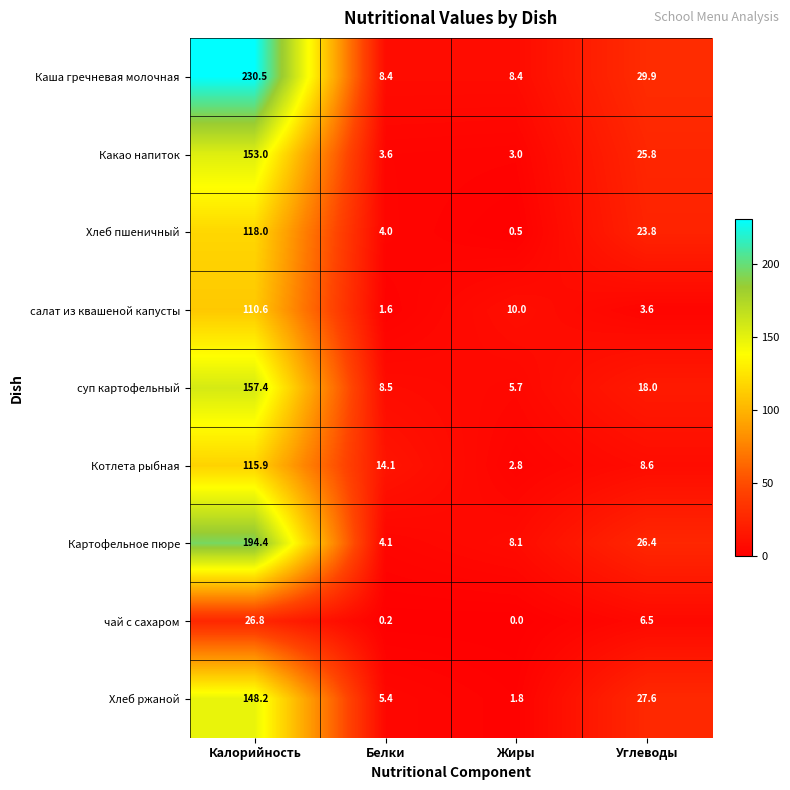

Where does the Картофельное пюре series first go above 26?

Калорийность